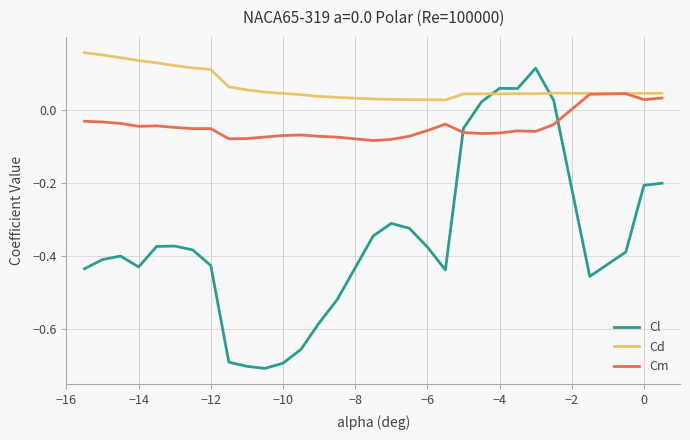

Which series has the largest total across all categories?

Cd